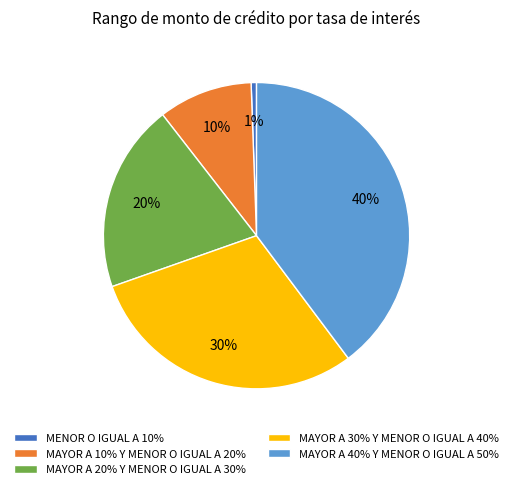

What percentage is the MAYOR A 30% Y MENOR O IGUAL A 40% slice, to the nearest percent?

30%